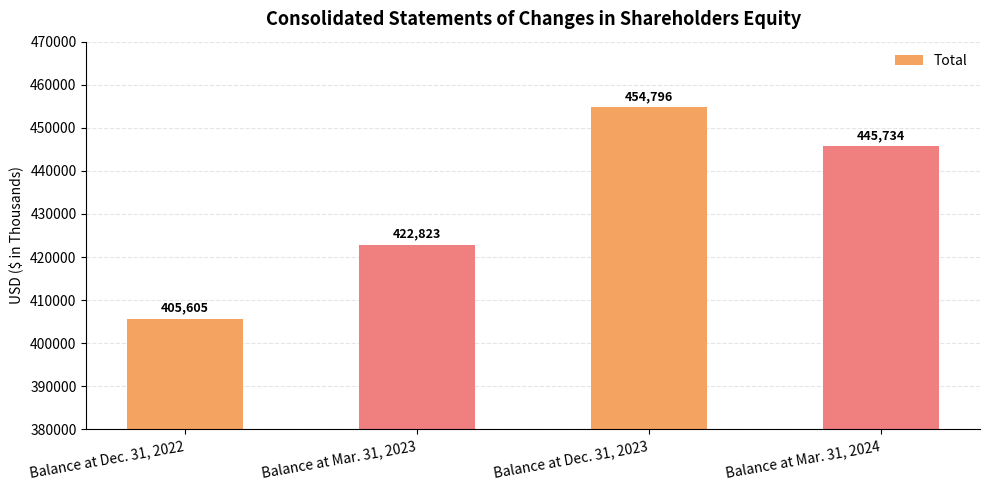

What is the change in value from Balance at Mar. 31, 2023 to Balance at Dec. 31, 2023?

+31973